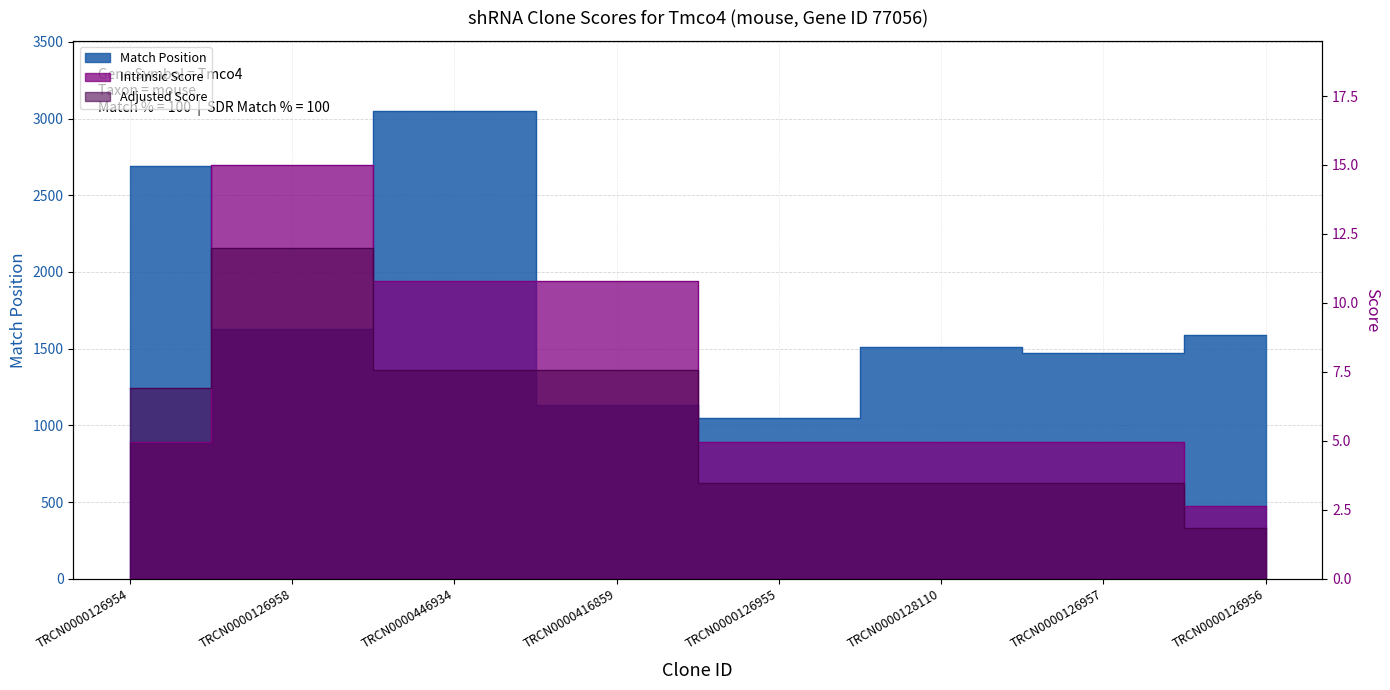

How many lines are shown in the chart?

3